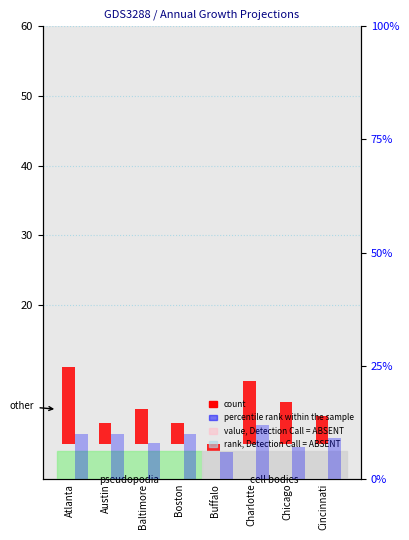

How many bars are there in total?

16